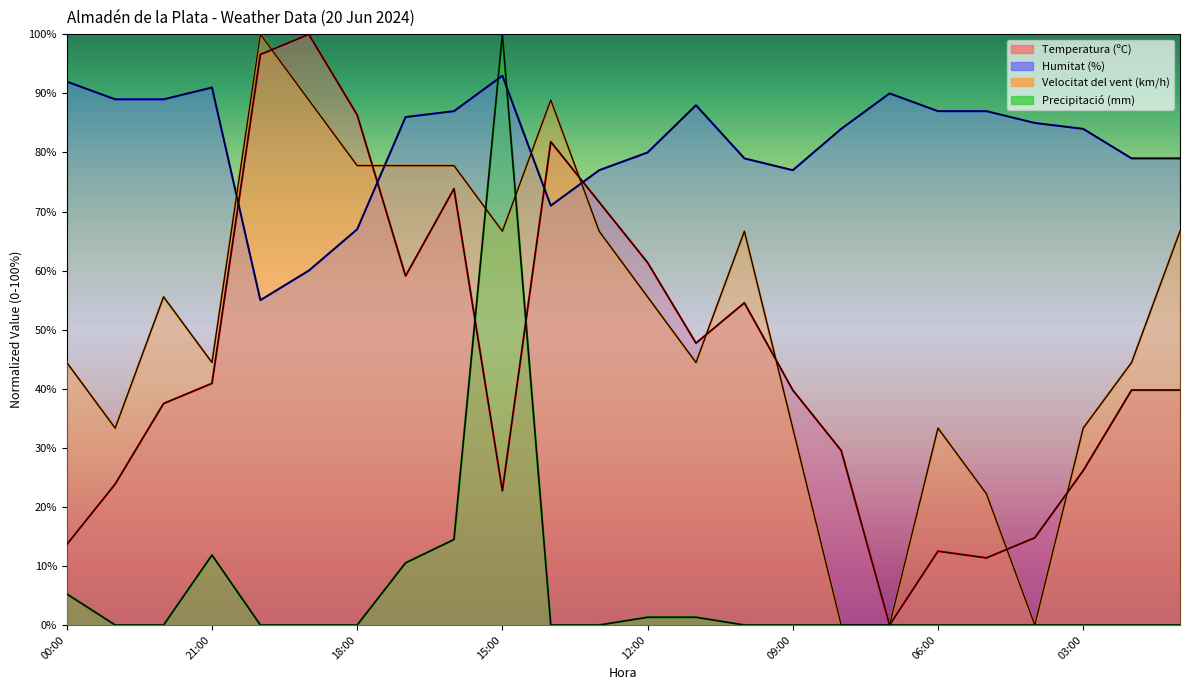

Which series has the widest spread of values?

Temperatura (ºC)